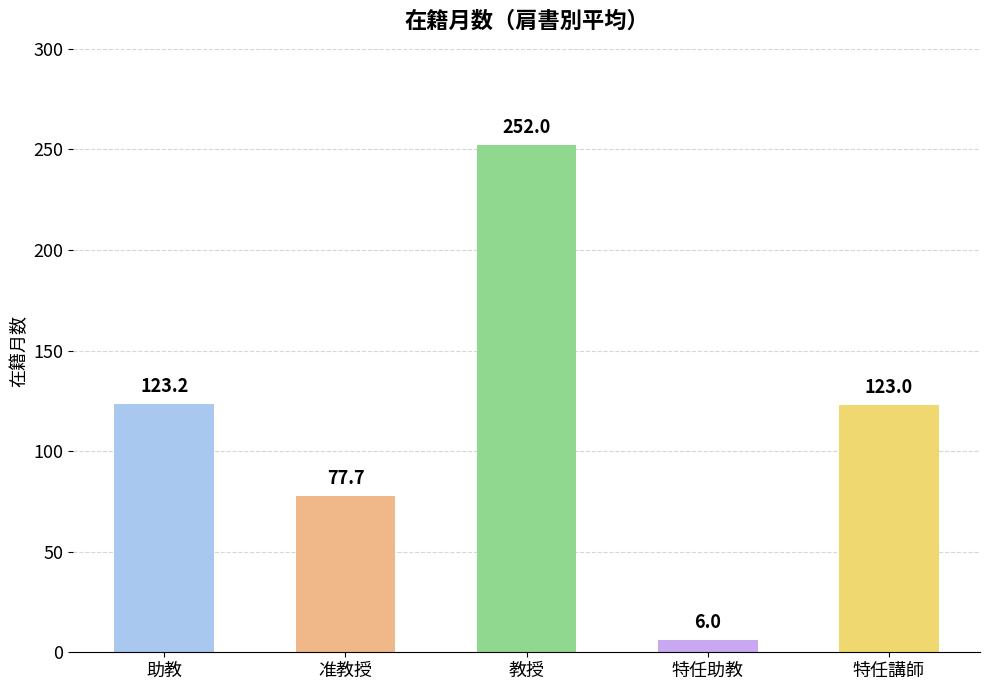

What is the average value?

116.4